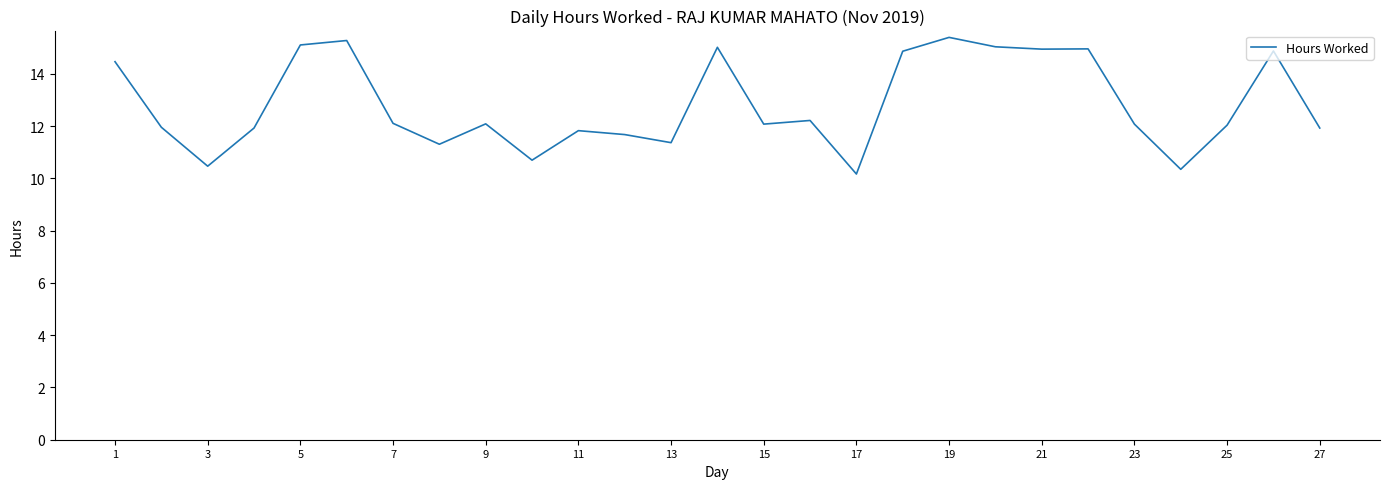

What is the difference between the maximum and minimum values?

5.2